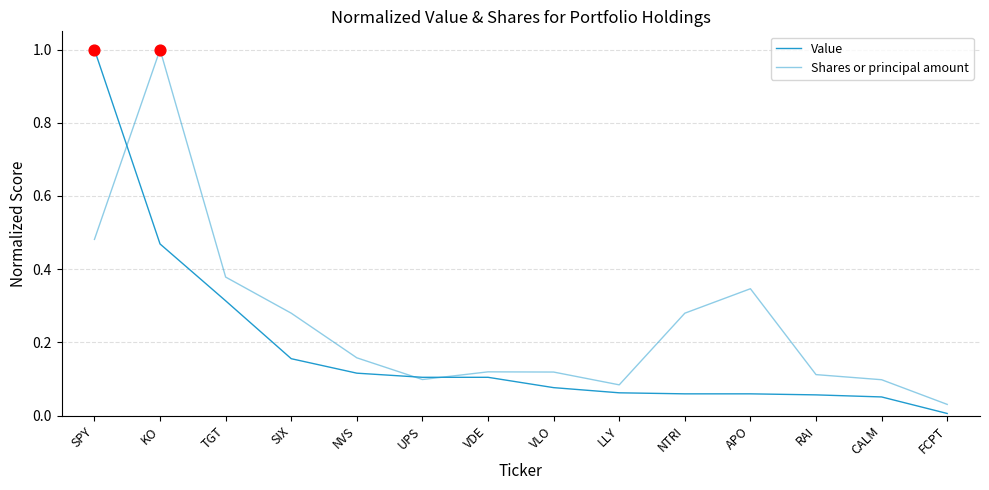

At which category is the sum across all series the highest?

SPY